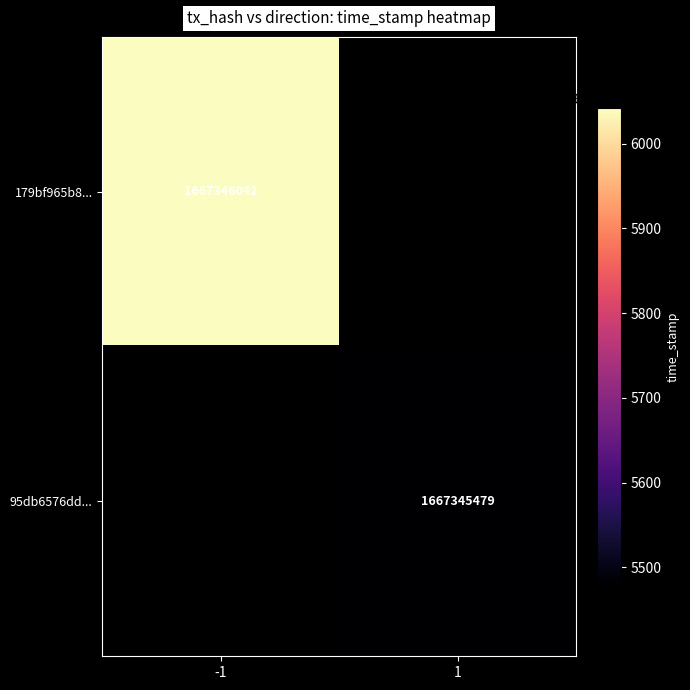

Rank the series by their maximum value, from highest to lowest.

179bf965b8e3dc1dcf7f0b262ae52ea4bbea03c, 95db6576dd2d2bdce46b1e0da3698ce18ce0e67